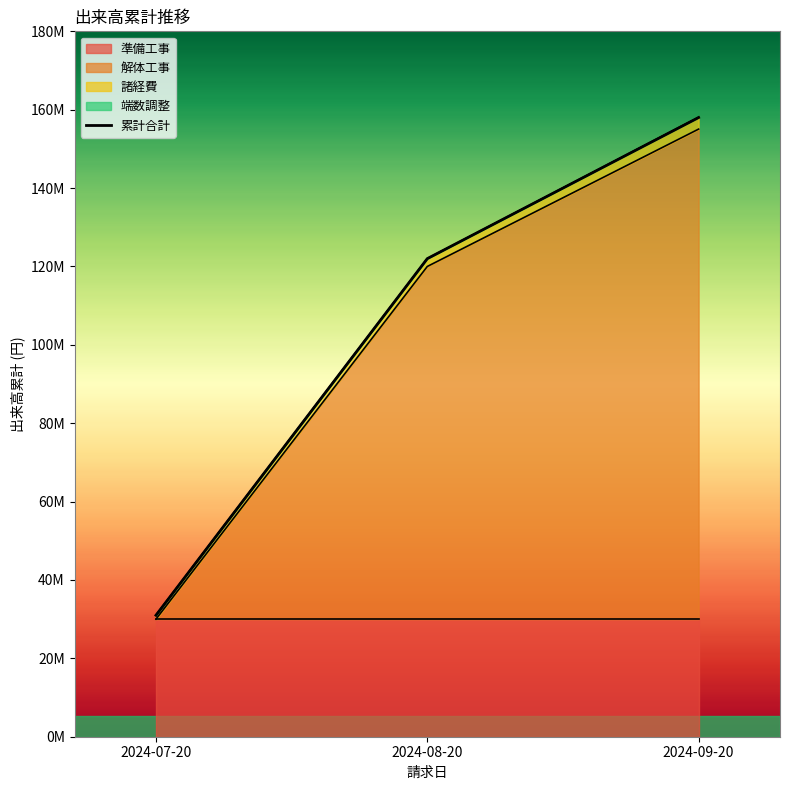

The chart shows a value of 122000000 at 2024-08-20. True or false?

True